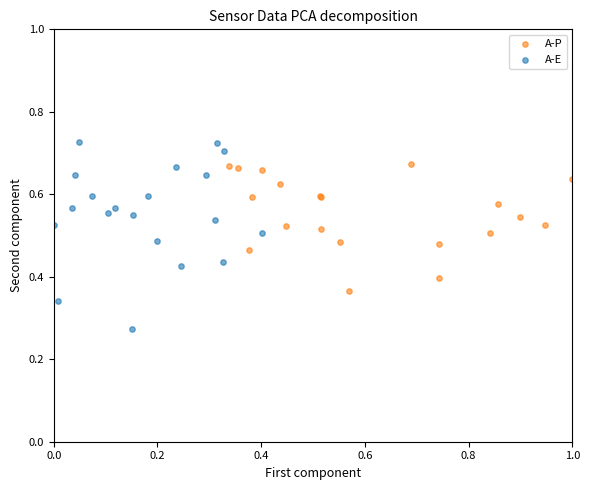

Which series has the largest Y range (max minus min)?

A-E